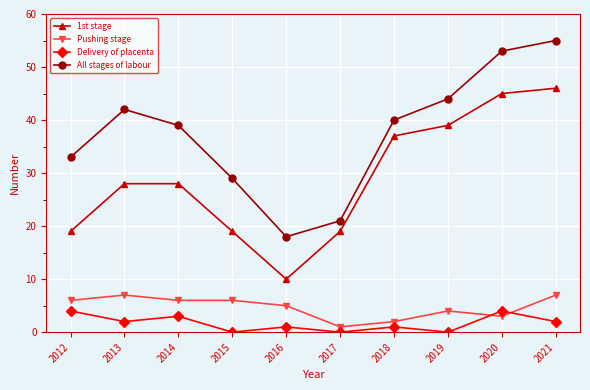

At which category does All stages of labour reach its first local valley?

2016